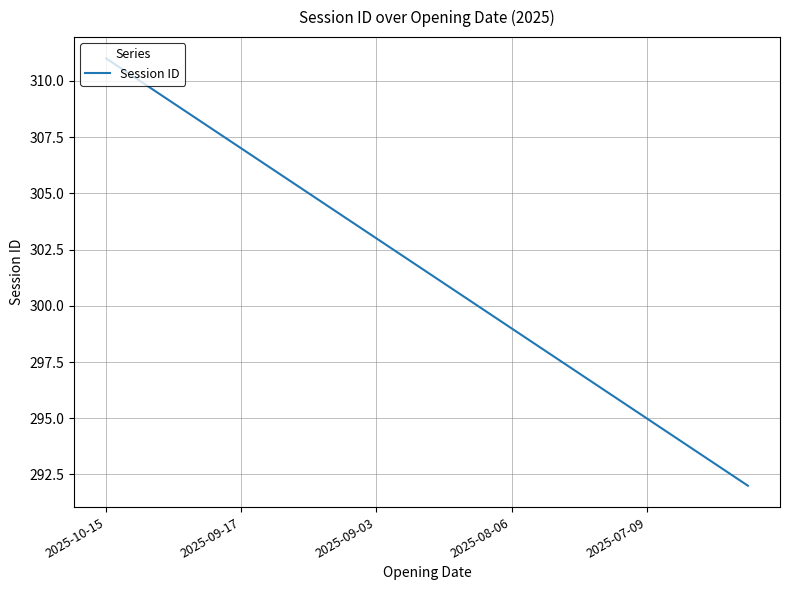

What is the difference between the maximum and minimum values?

19